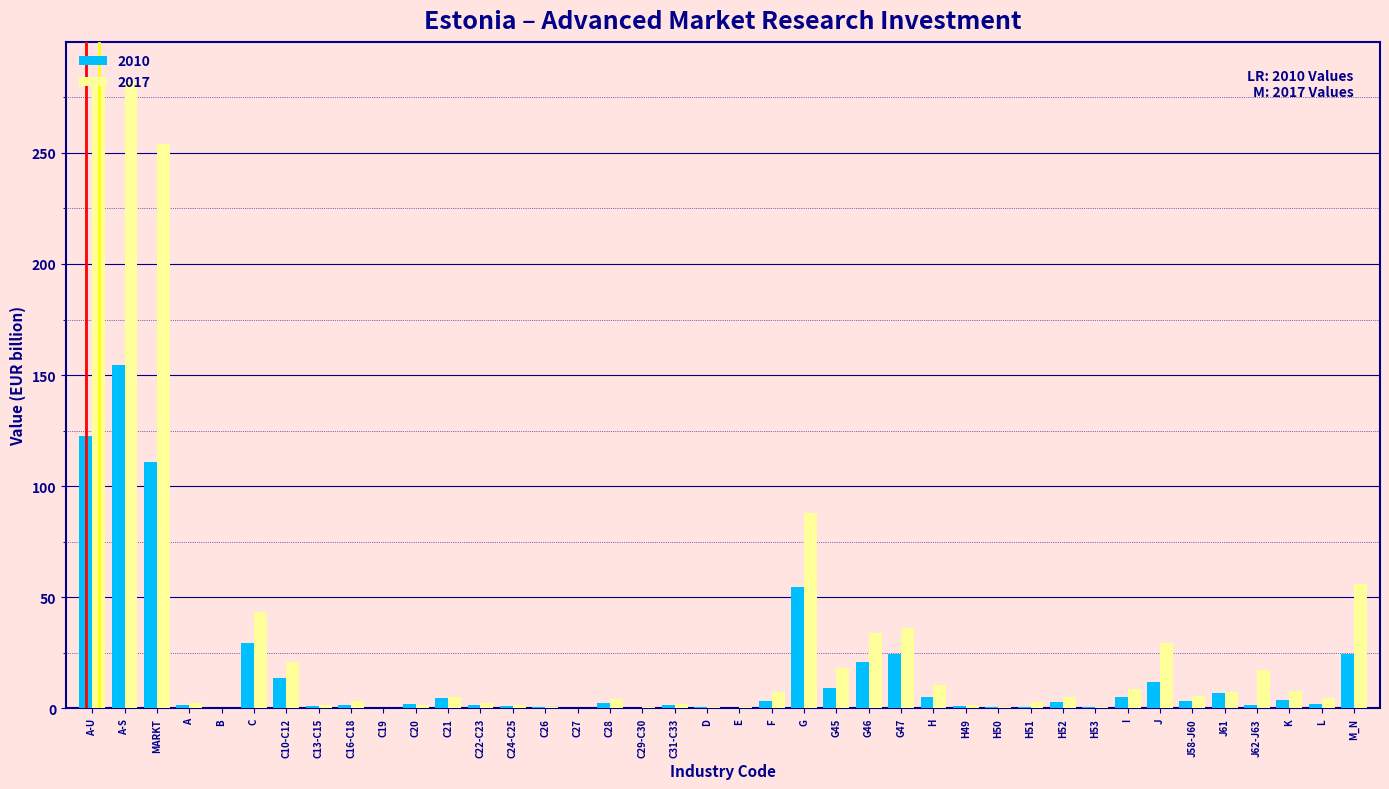

Is it true that 2017 equals 5.0 at C21?

True